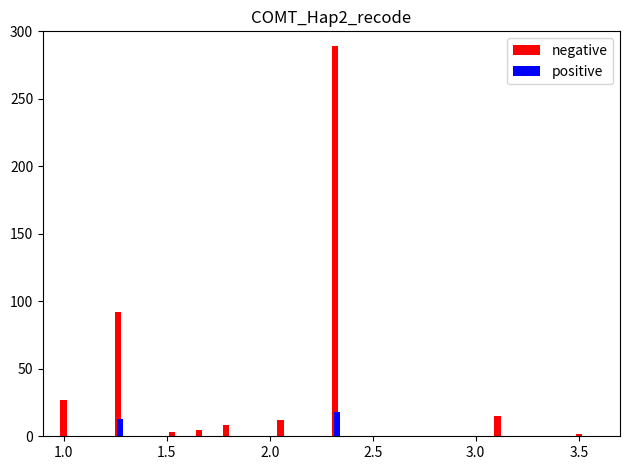

What is the sum of all positive values?

31